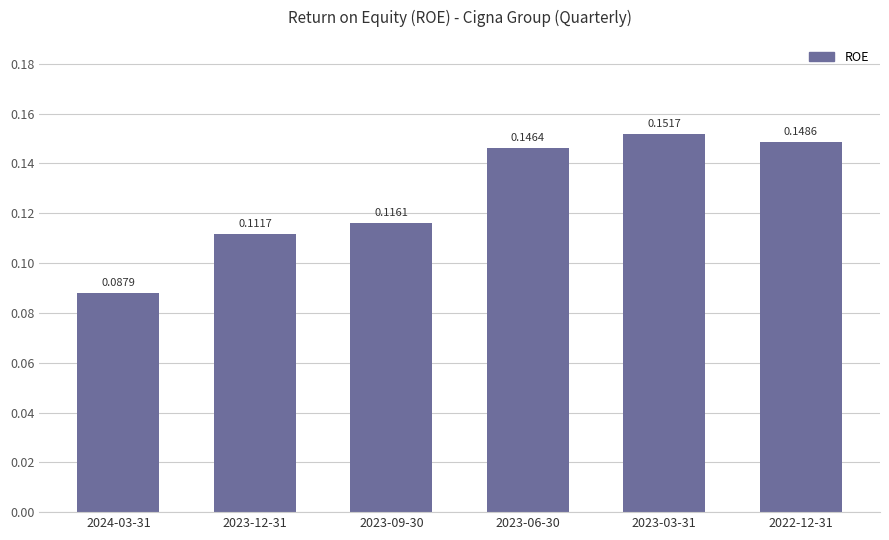

Which label corresponds to the smallest value in the chart?

2024-03-31